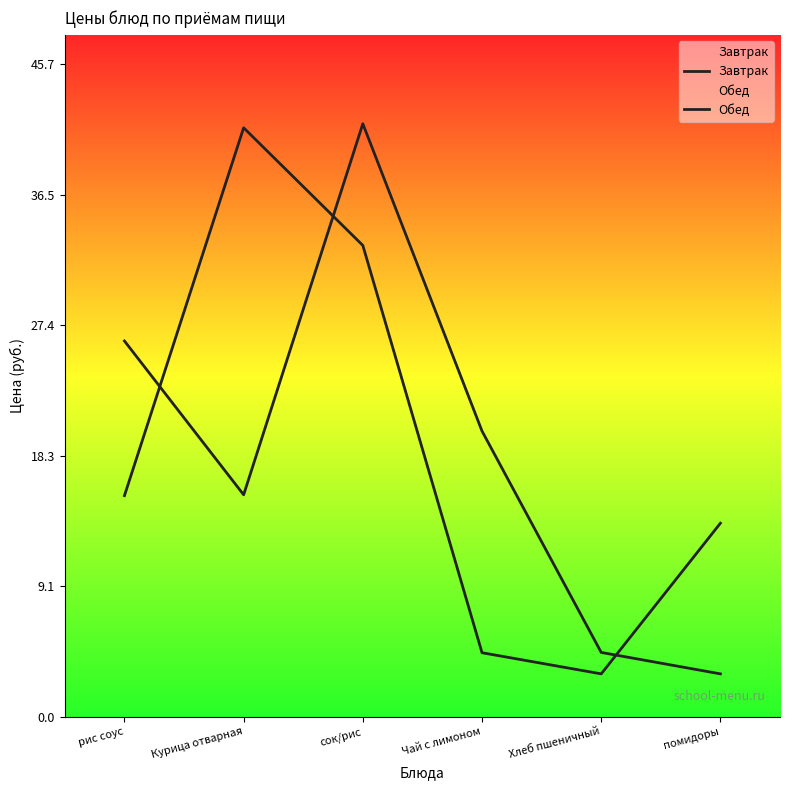

Reading left to right, what are all the values shown in this chart?

Завтрак: рис соус=15.5	Курица отварная=41.2	сок/рис=33.0	Чай с лимоном=4.5	Хлеб пшеничный=3.0	помидоры=13.6
Обед: рис соус=26.3	Курица отварная=15.5	сок/рис=41.5	Чай с лимоном=20.0	Хлеб пшеничный=4.5	помидоры=3.0